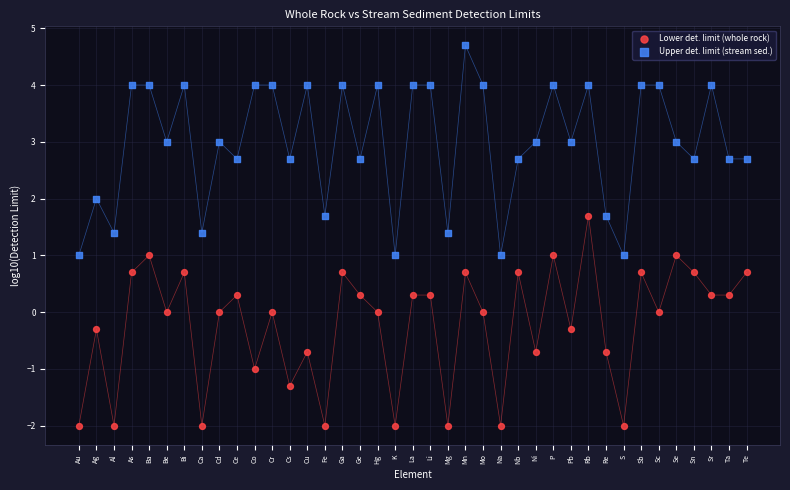

Across all data points, what is the range of Y values (max minus min)?

6.7